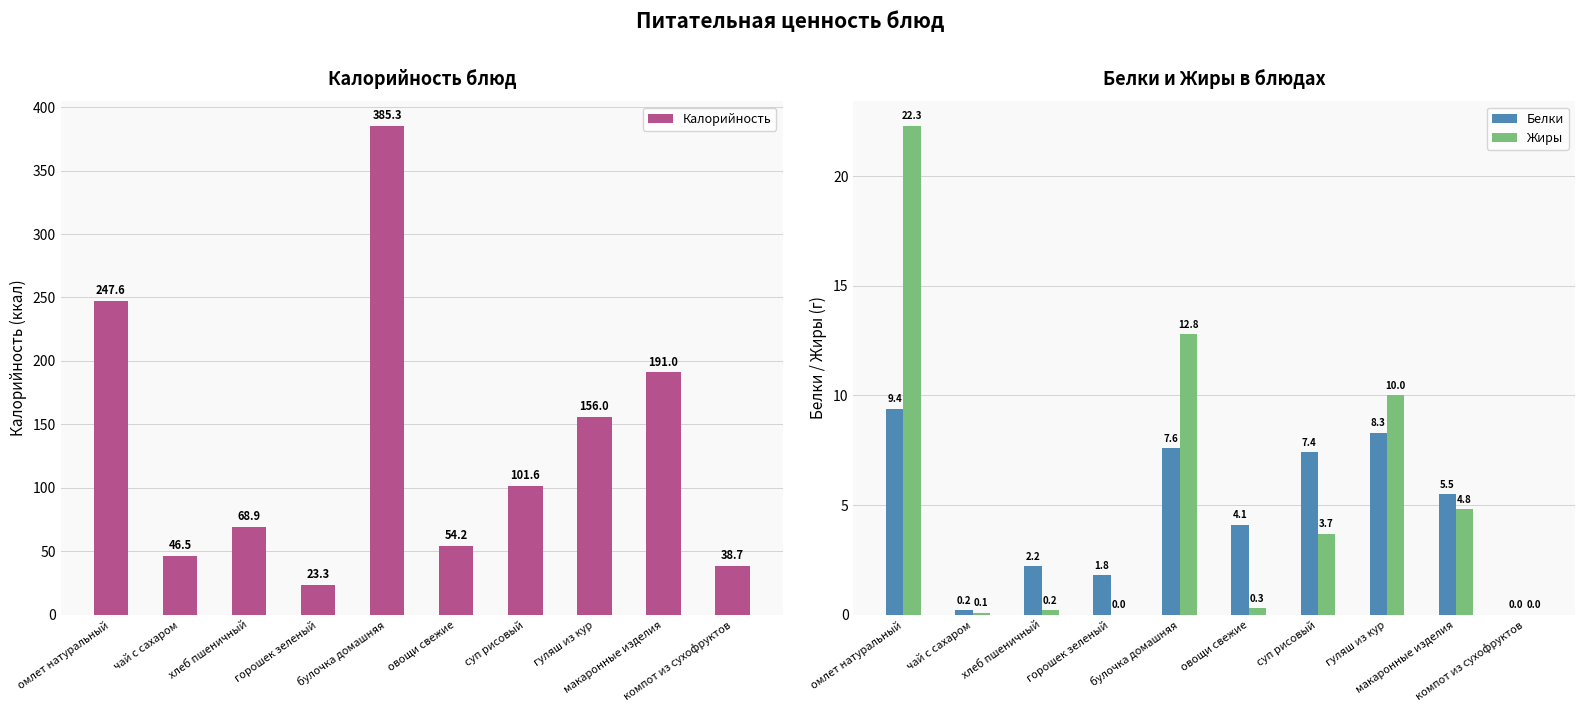

How many bars are there in total?

30